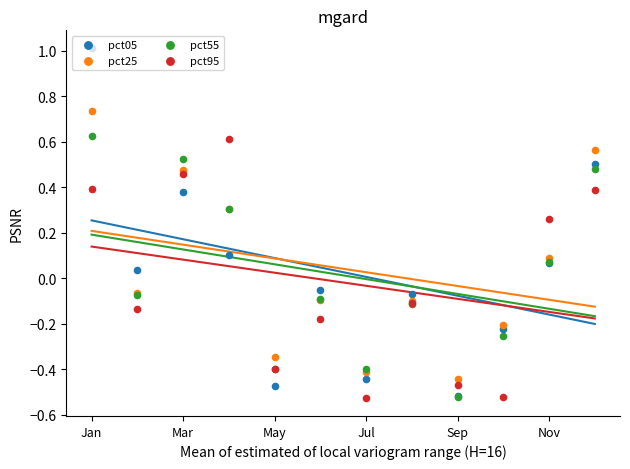

Which series has the widest spread of Y values?

pct05